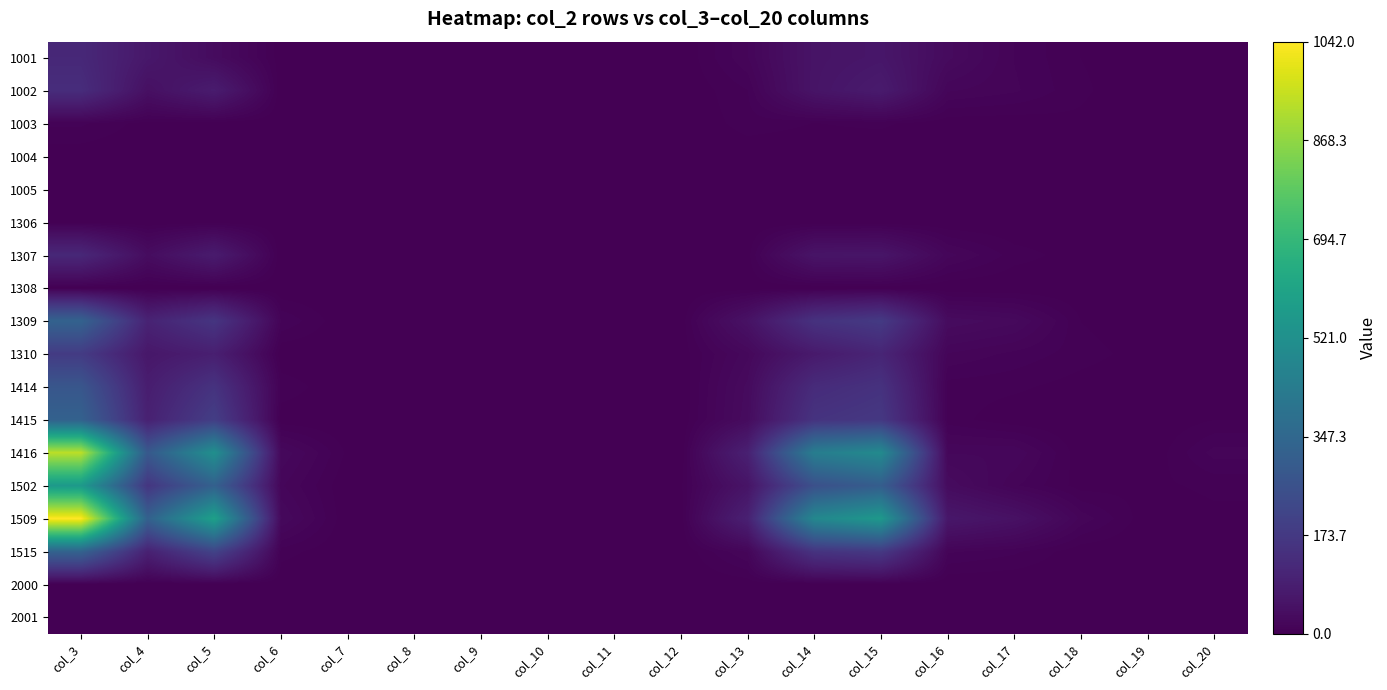

What is the maximum value shown in the chart?

1042